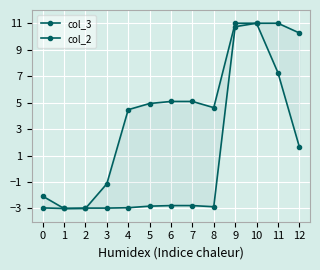

At 4, list the series in order from smallest to largest.

col_3, col_2